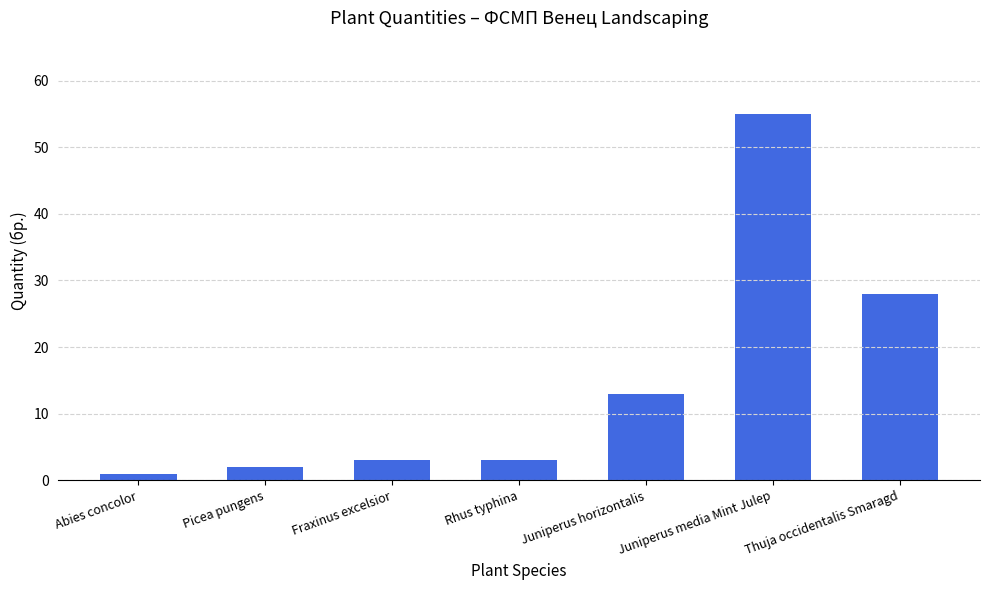

Are the bars grouped side by side (vs. stacked)?

No